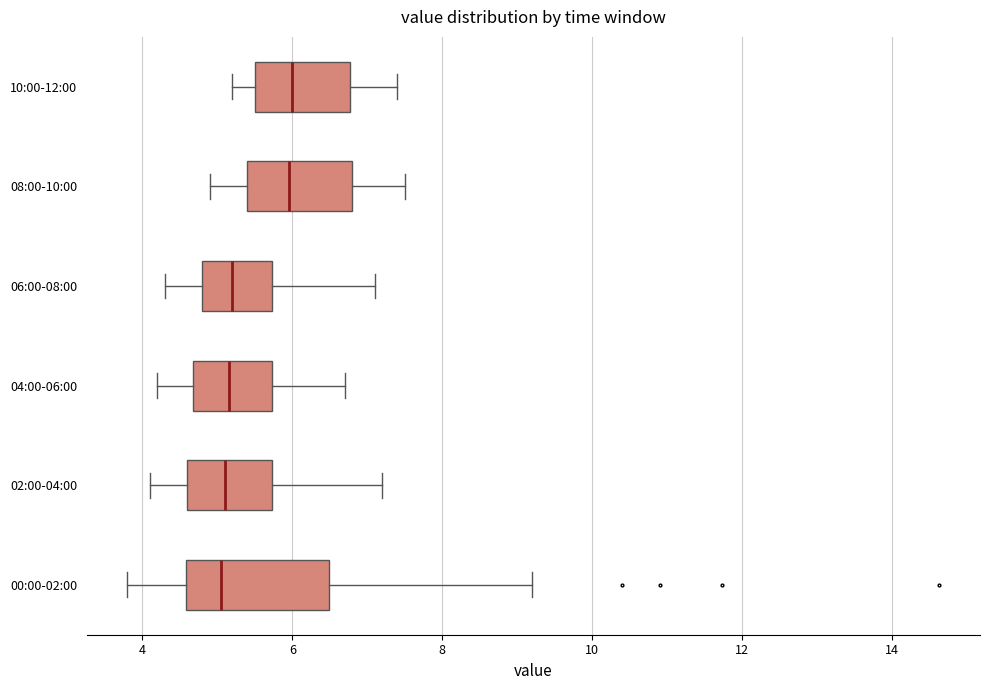

Which box is the widest, from its left edge to its right edge?

00:00-02:00